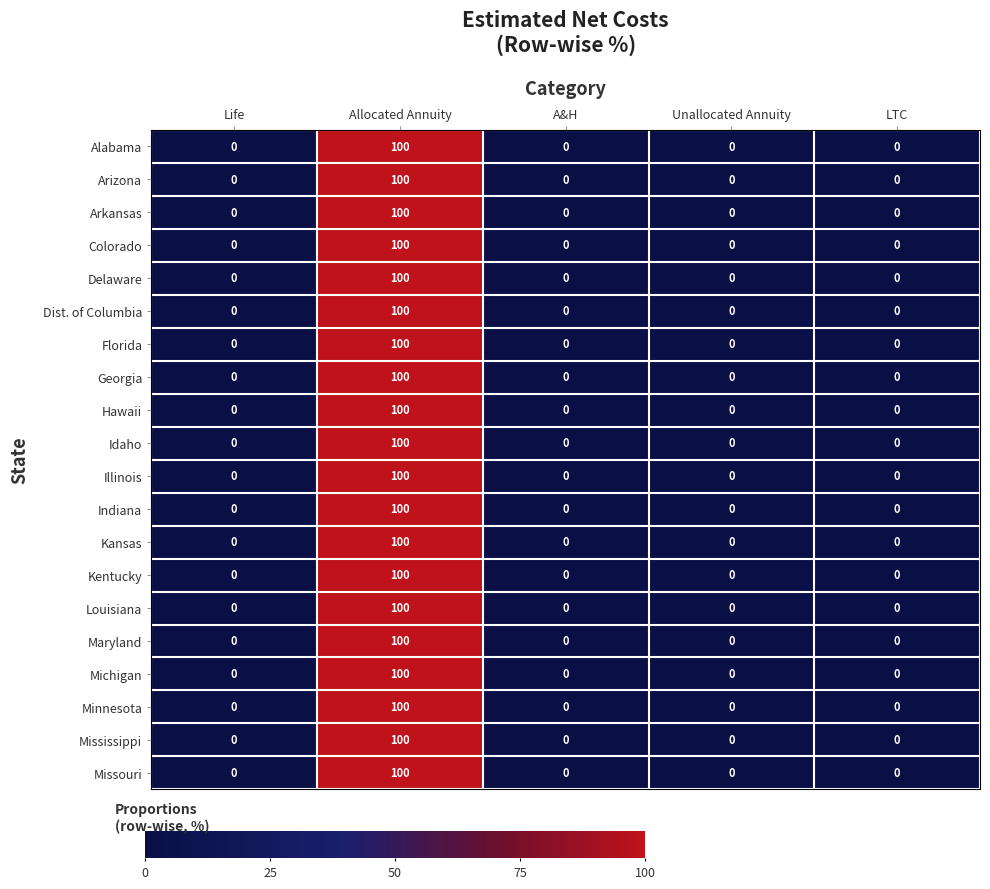

At how many categories does at least one series exceed 67?

1